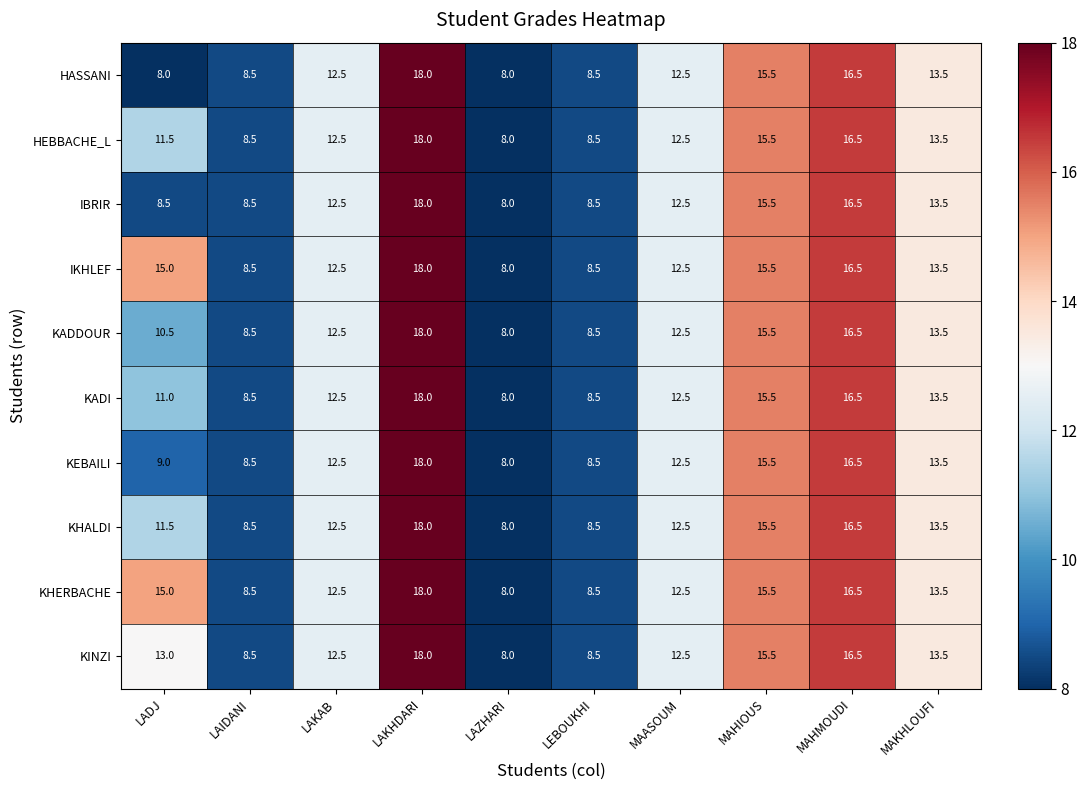

What is the difference between the maximum and minimum values in the KINZI series?

10.0